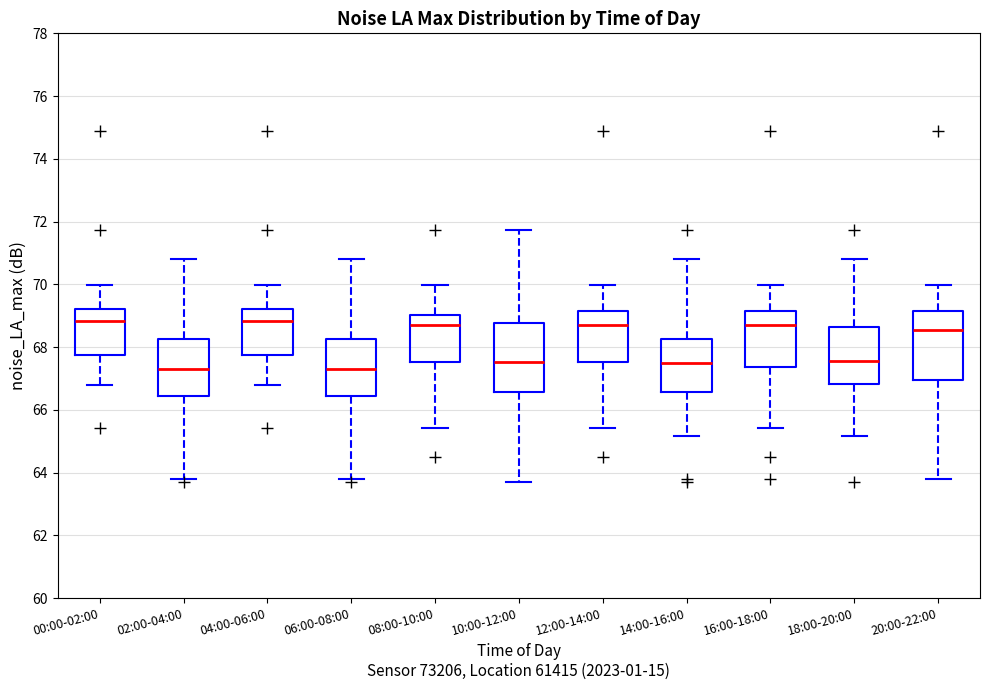

Reading left to right, read every box against the y-axis: the position of its median line, the range the box covers, and the ends of its whiskers. The values are not printed on the chart, so give them approximately, as read against the axis.

00:00-02:00: median 68.8, box 67.8 to 69.2, whiskers 66.8 to 70.0
02:00-04:00: median 67.2, box 66.4 to 68.2, whiskers 63.8 to 70.8
04:00-06:00: median 68.8, box 67.8 to 69.2, whiskers 66.8 to 70.0
06:00-08:00: median 67.2, box 66.4 to 68.2, whiskers 63.8 to 70.8
08:00-10:00: median 68.8, box 67.6 to 69.0, whiskers 65.4 to 70.0
10:00-12:00: median 67.6, box 66.6 to 68.8, whiskers 63.6 to 71.8
12:00-14:00: median 68.8, box 67.6 to 69.2, whiskers 65.4 to 70.0
14:00-16:00: median 67.6, box 66.6 to 68.2, whiskers 65.2 to 70.8
16:00-18:00: median 68.8, box 67.4 to 69.2, whiskers 65.4 to 70.0
18:00-20:00: median 67.6, box 66.8 to 68.6, whiskers 65.2 to 70.8
20:00-22:00: median 68.6, box 67.0 to 69.2, whiskers 63.8 to 70.0